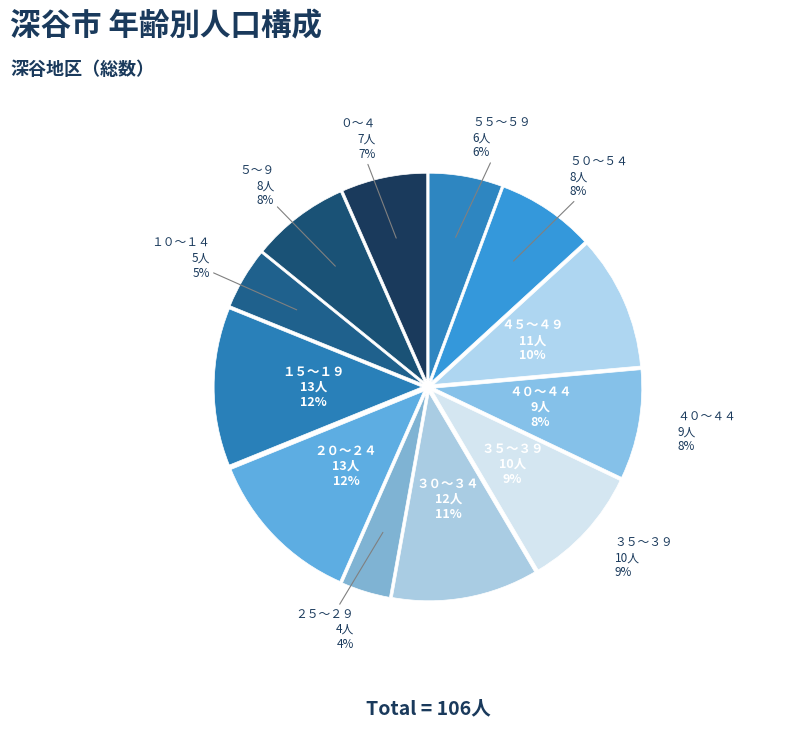

What is the total percentage of ０～４ and ５０～５４?

14.2%